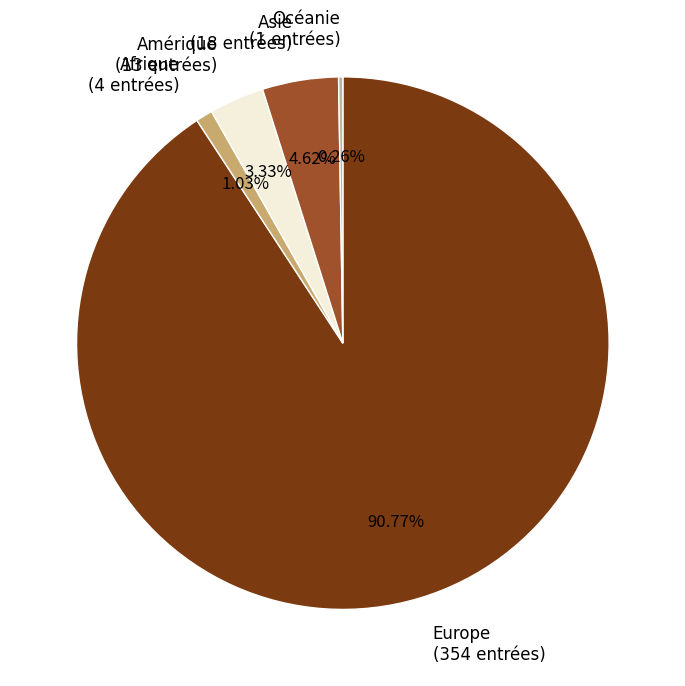

Which has a higher value, Amérique or Europe?

Europe